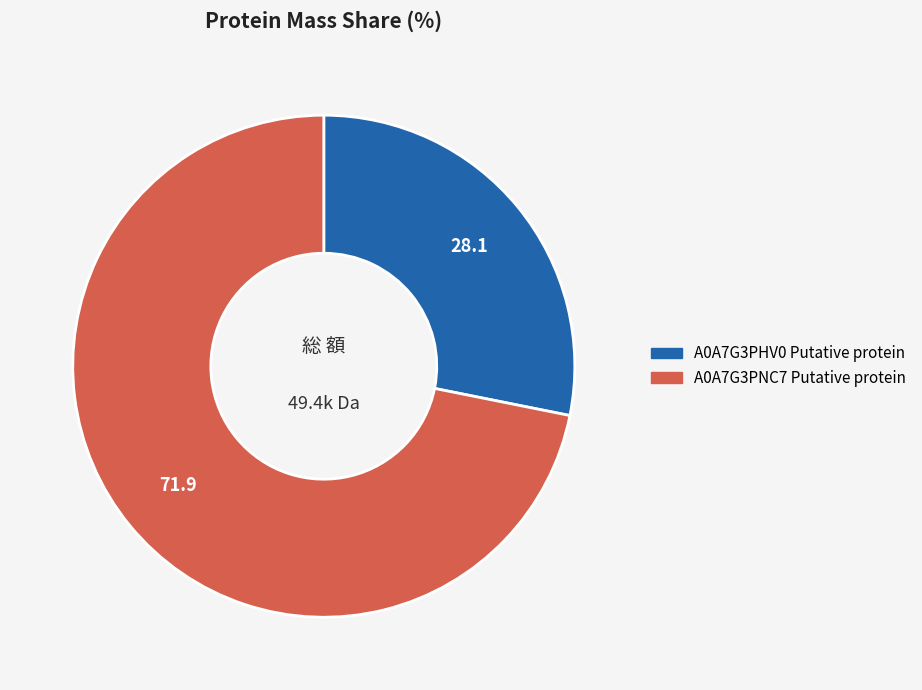

Which category has the biggest portion of the pie?

A0A7G3PNC7 Putative protein